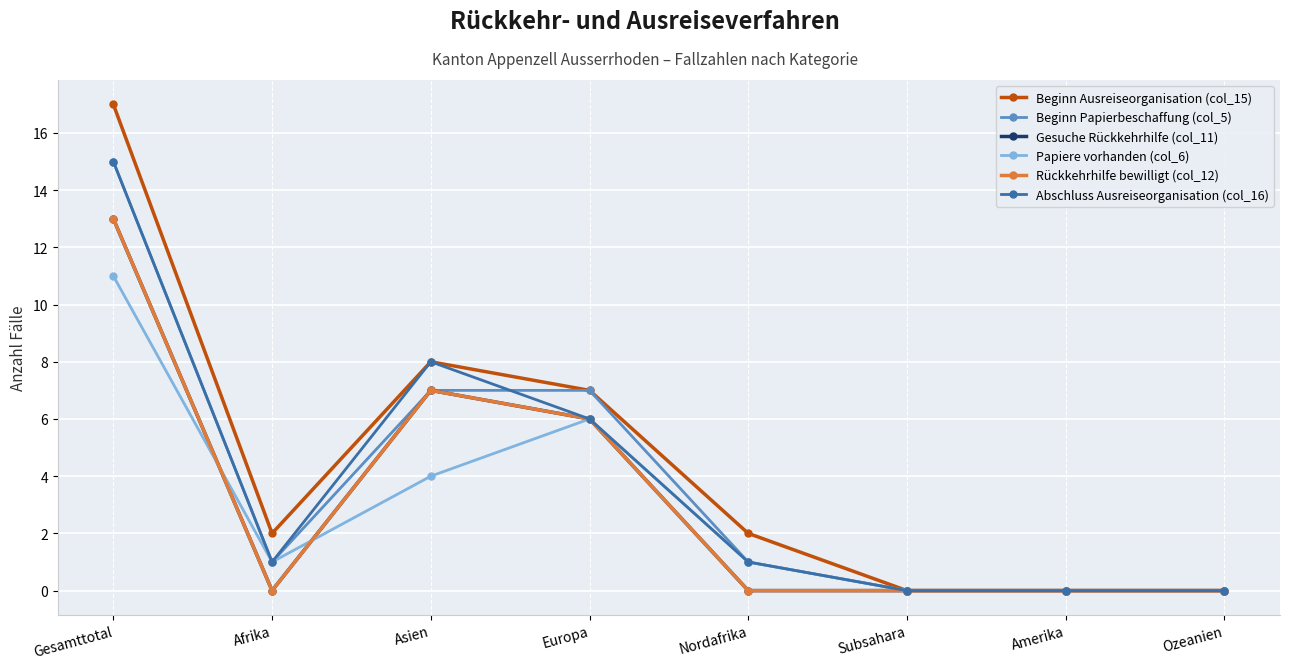

Does the chart have visible grid lines?

Yes